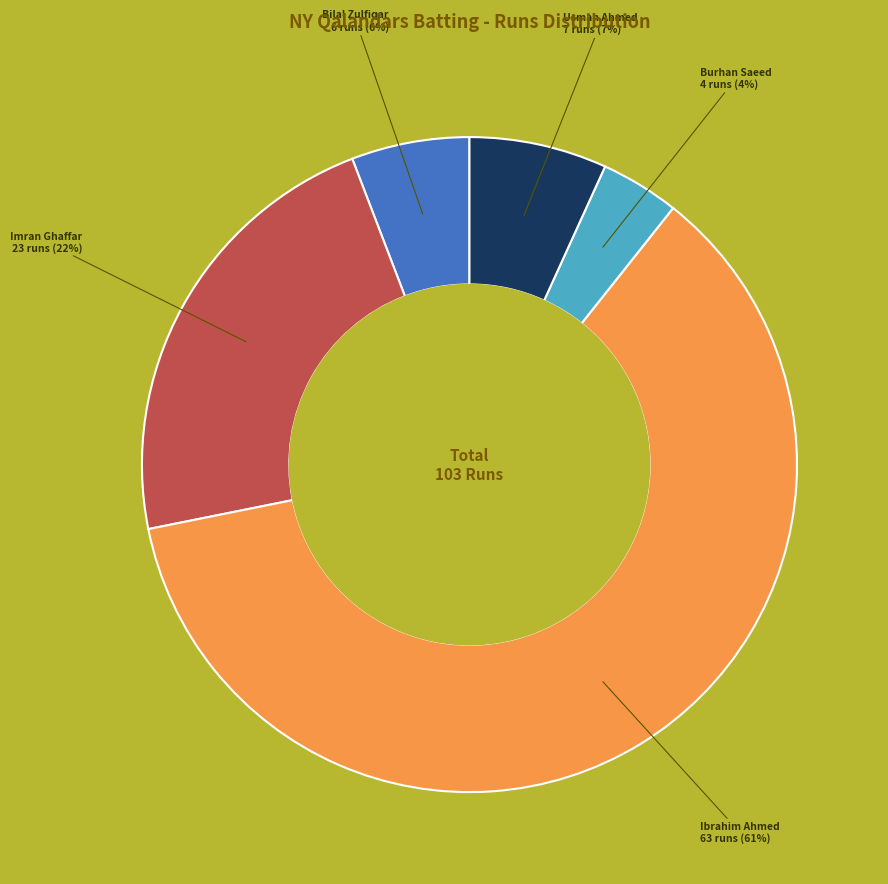

Is it true that Usman Ahmed is 7% of the pie?

True